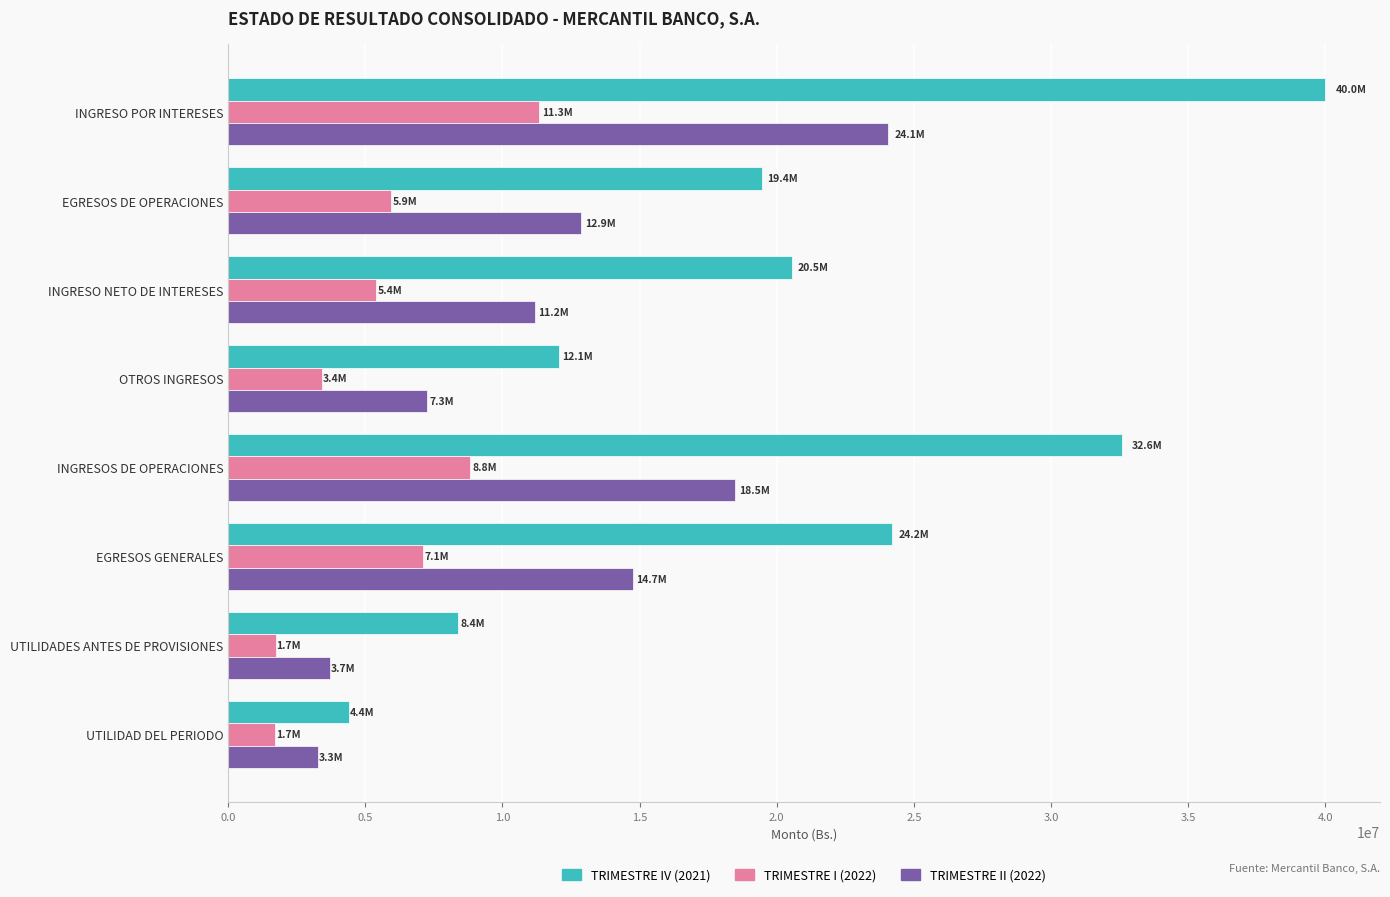

How many data points in TRIMESTRE II (2022) are less than 12868056?

4